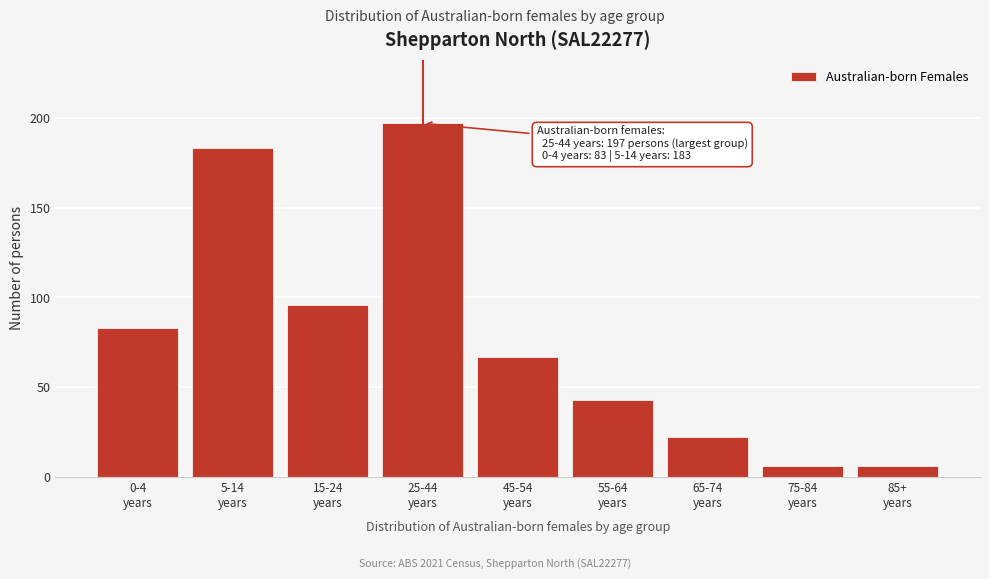

Reading left to right, what are all the values shown in this chart?

83	183	96	197	67	43	22	6	6